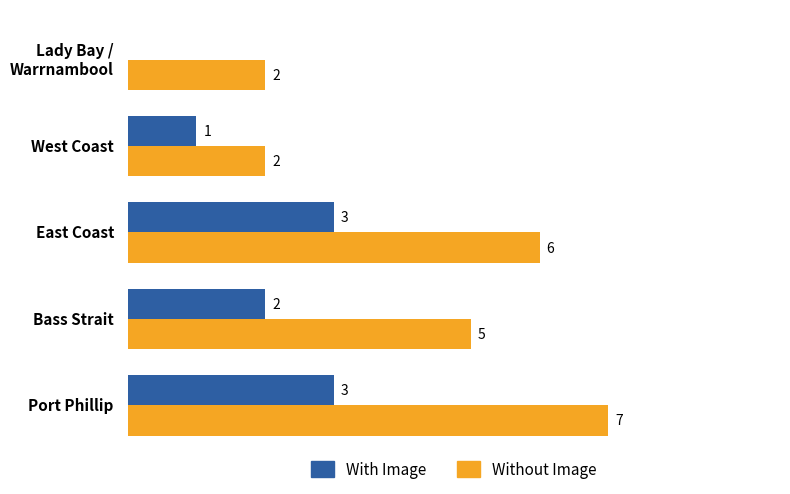

Where is Without Image nearest to the value 4?

Bass Strait